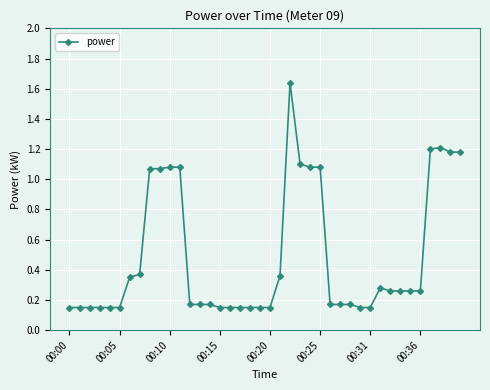

What is the difference between the maximum and minimum values?

1.5